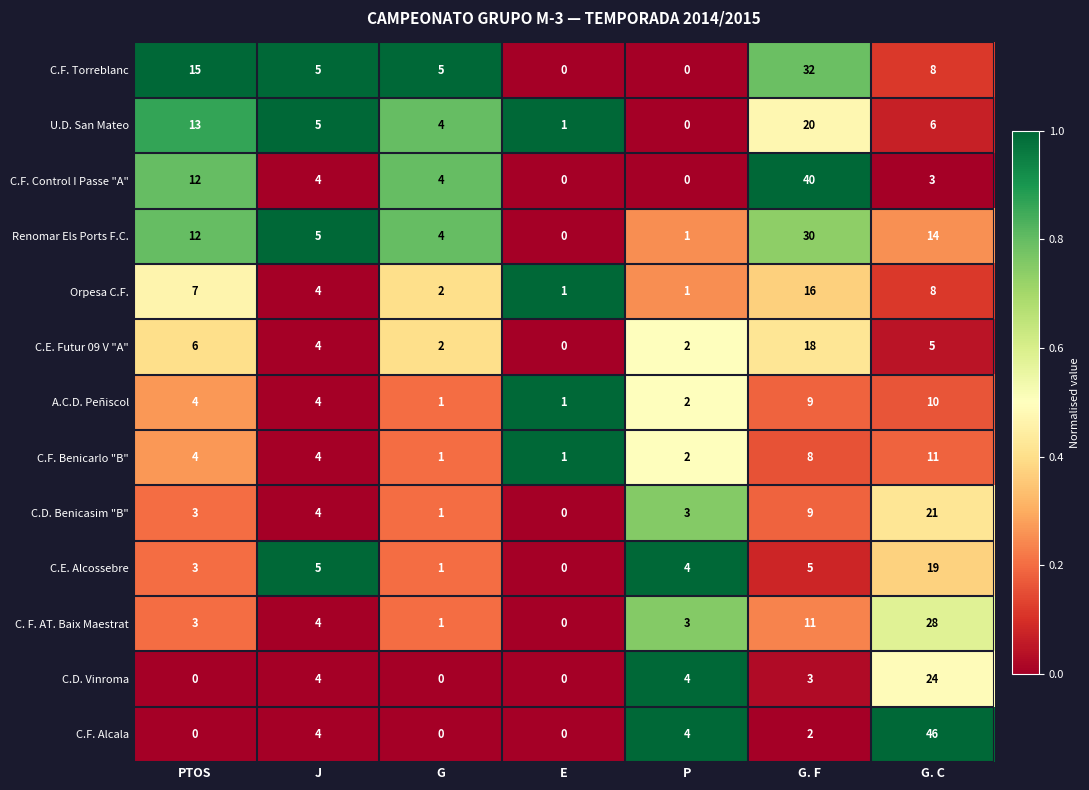

How many values in the C.D. Vinroma series are below 3?

3